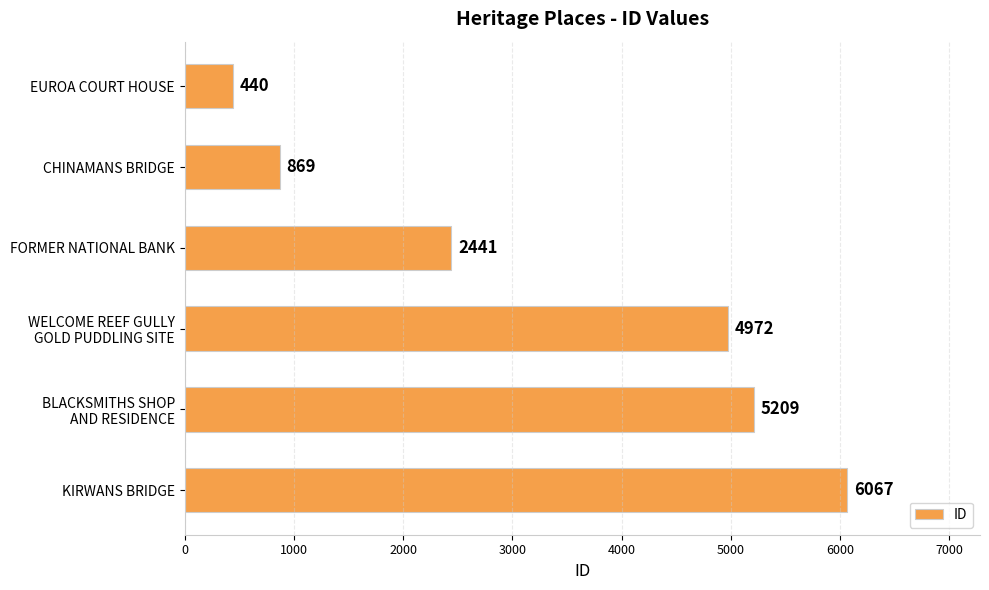

List the labels in order of value, smallest first.

EUROA COURT HOUSE, CHINAMANS BRIDGE, FORMER NATIONAL BANK, WELCOME REEF GULLY
GOLD PUDDLING SITE, BLACKSMITHS SHOP
AND RESIDENCE, KIRWANS BRIDGE